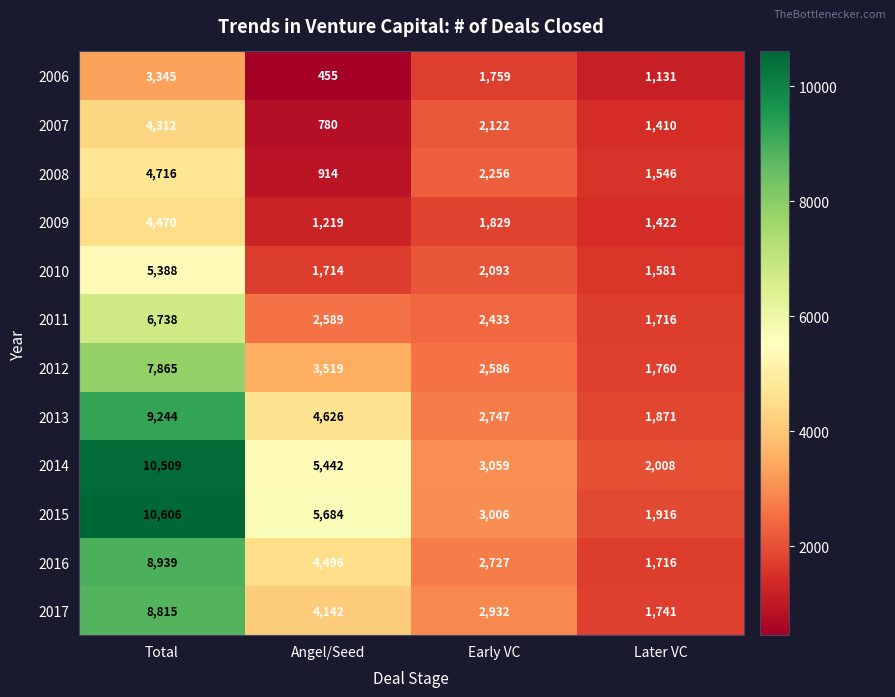

The 2013 series shows 4626 at Angel/Seed. True or false?

True